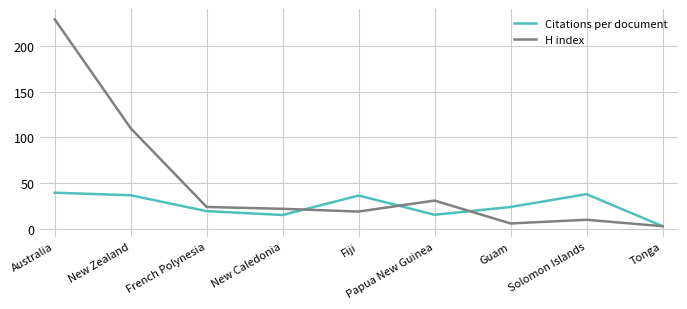

True or false: H index has a value of 368.6 at Australia.

False